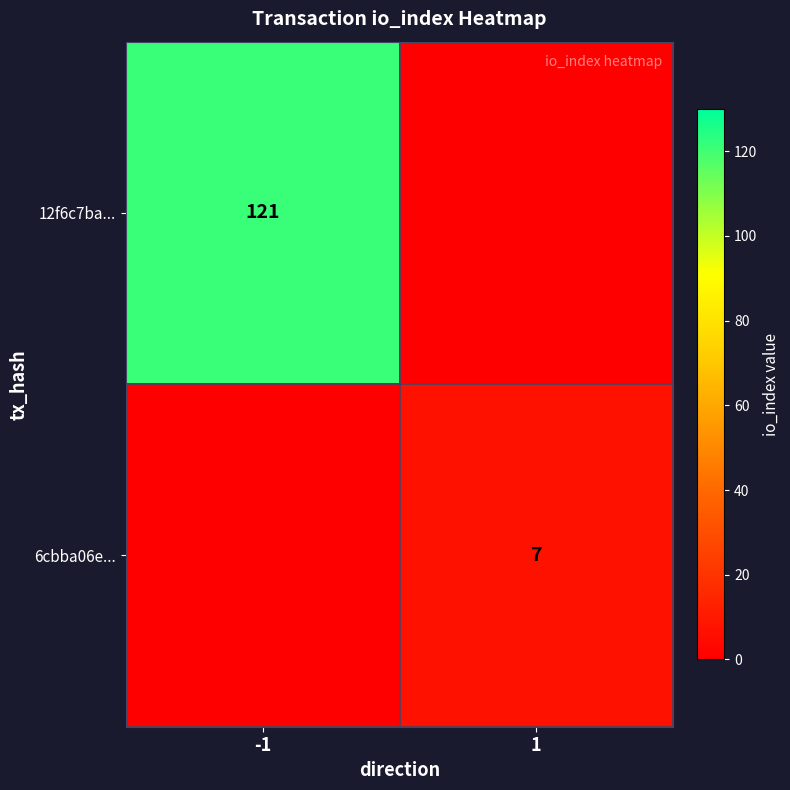

At how many categories does at least one series exceed 93?

1